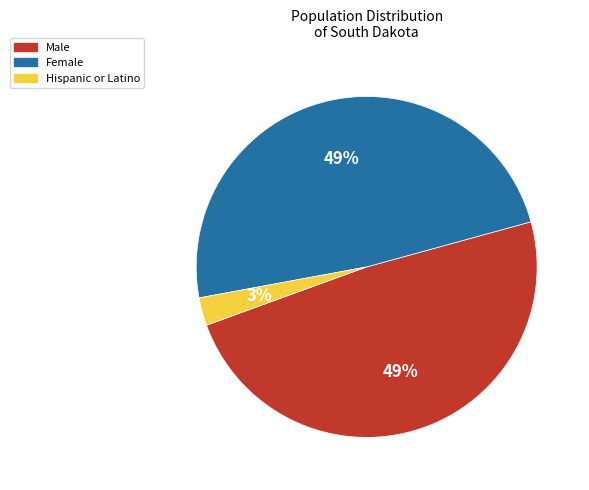

Does any single category account for the majority?

No